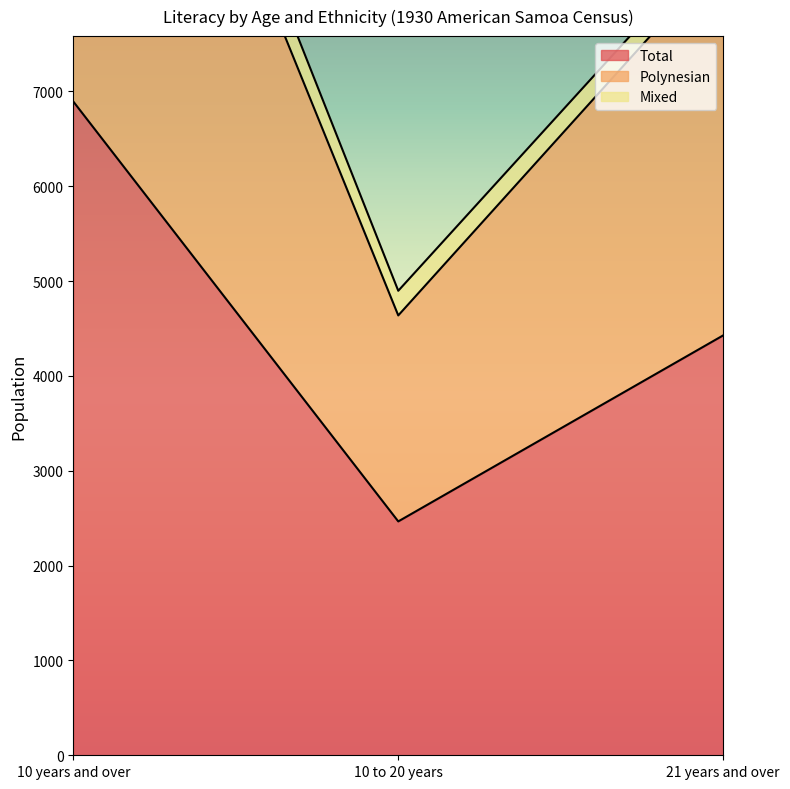

What is the sum of all Total values?

13788